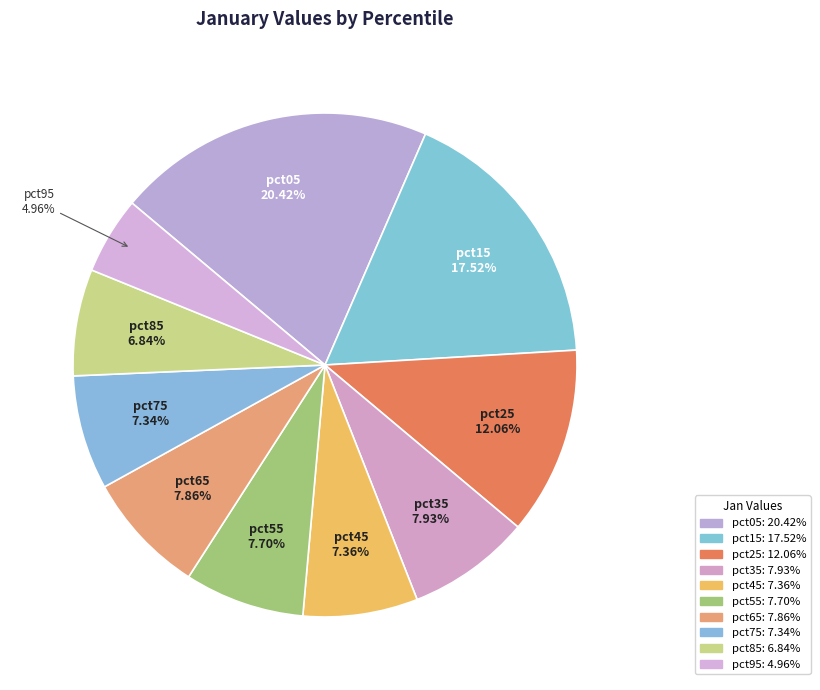

Is the sum of pct05 and pct35 greater than half?

No